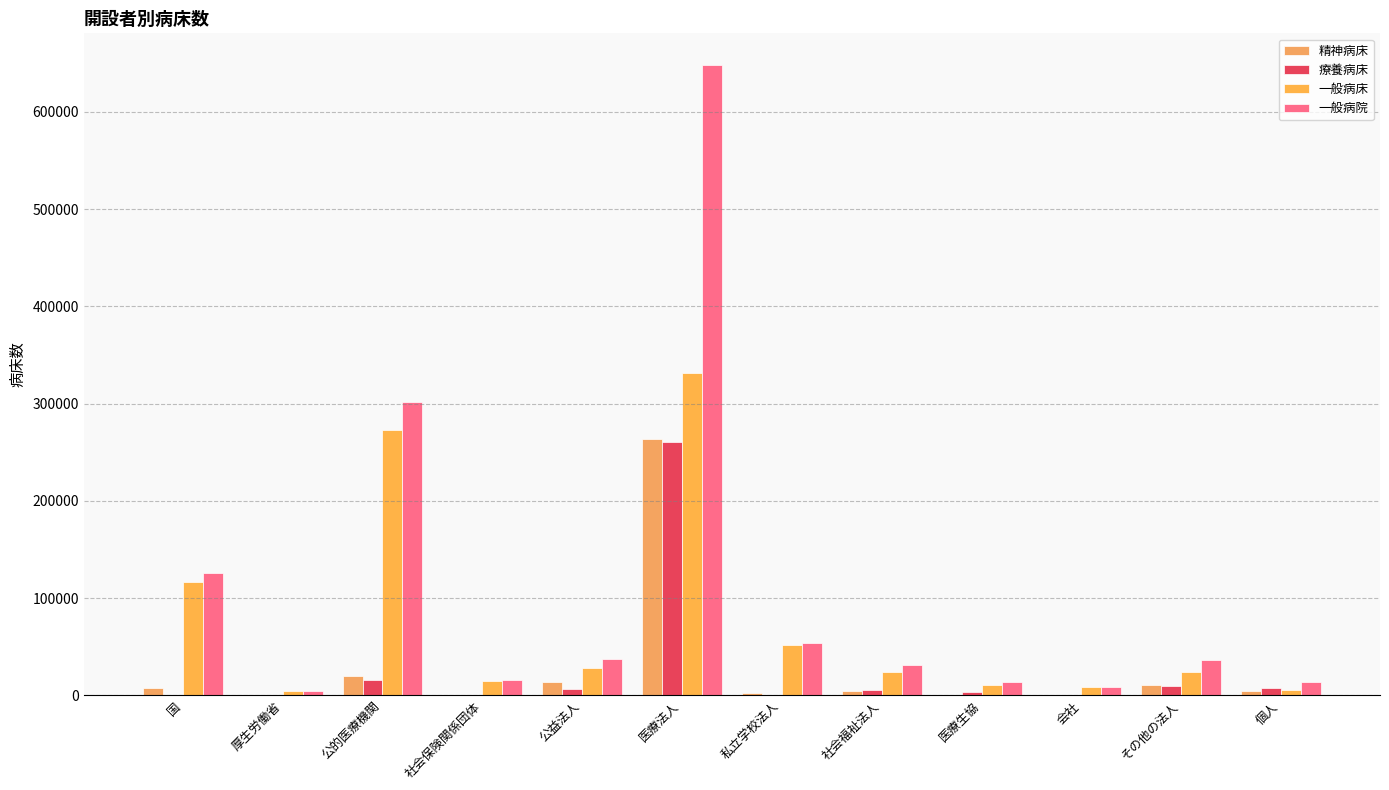

What is the spread (max minus min) of values at 私立学校法人?

53201